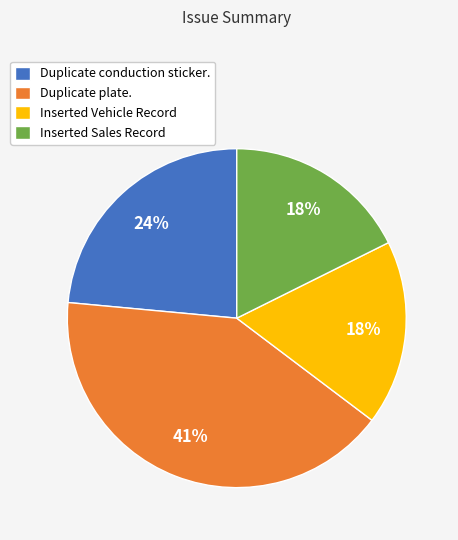

To the nearest percent, what is the difference between the Duplicate conduction sticker. and Inserted Sales Record slice percentages?

6%